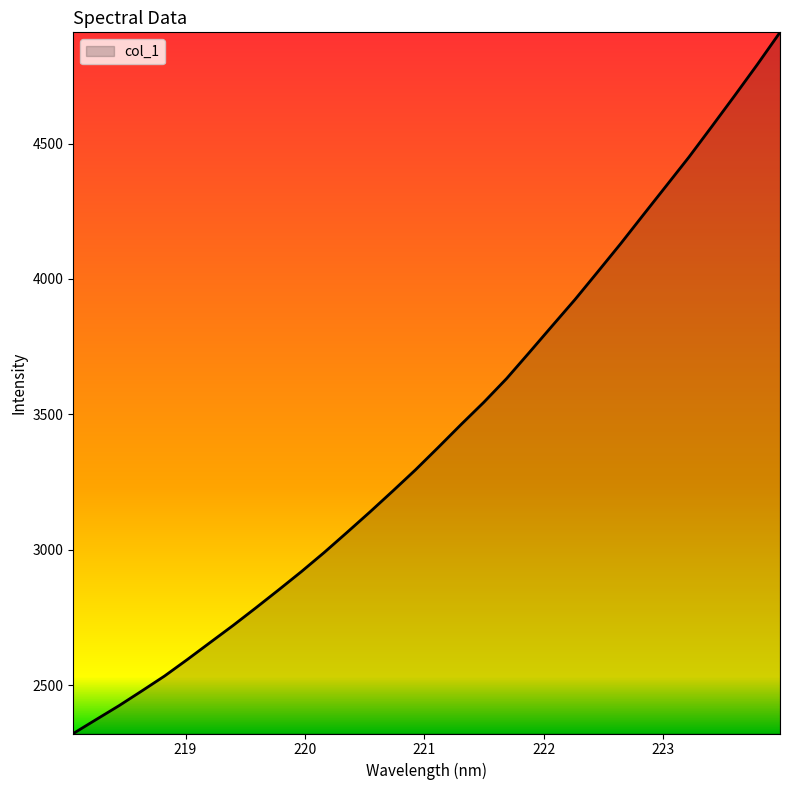

What is the minimum value shown in the chart?

2321.3